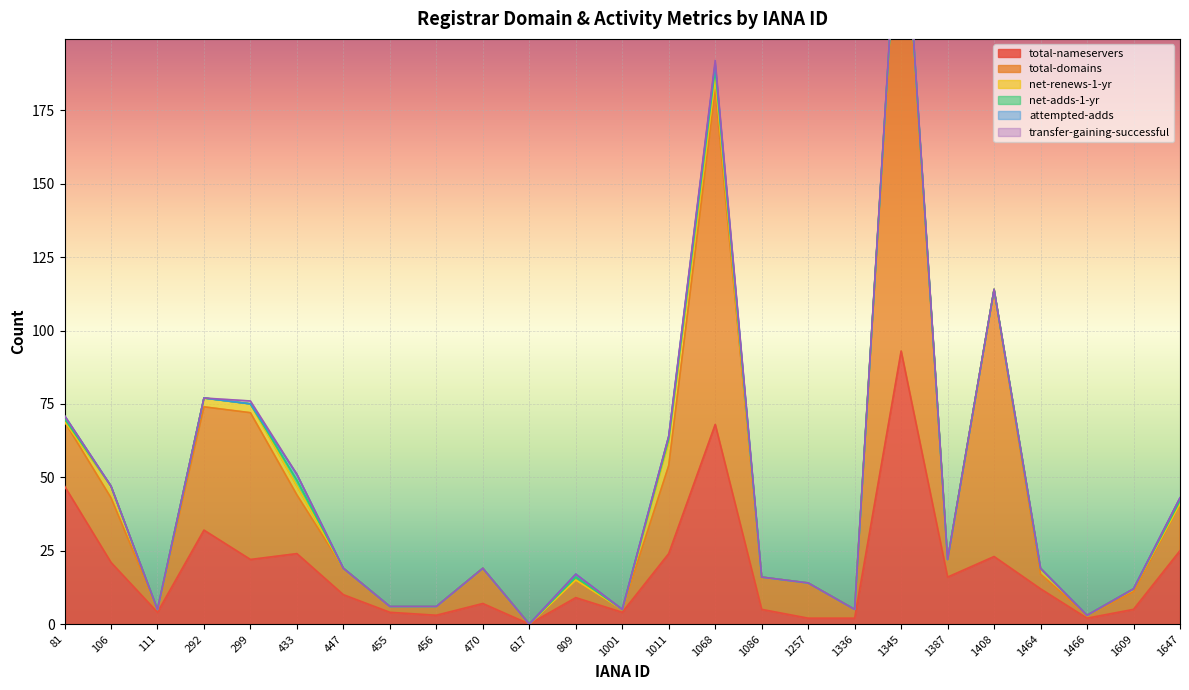

Between 111 and 455, which is larger?

111